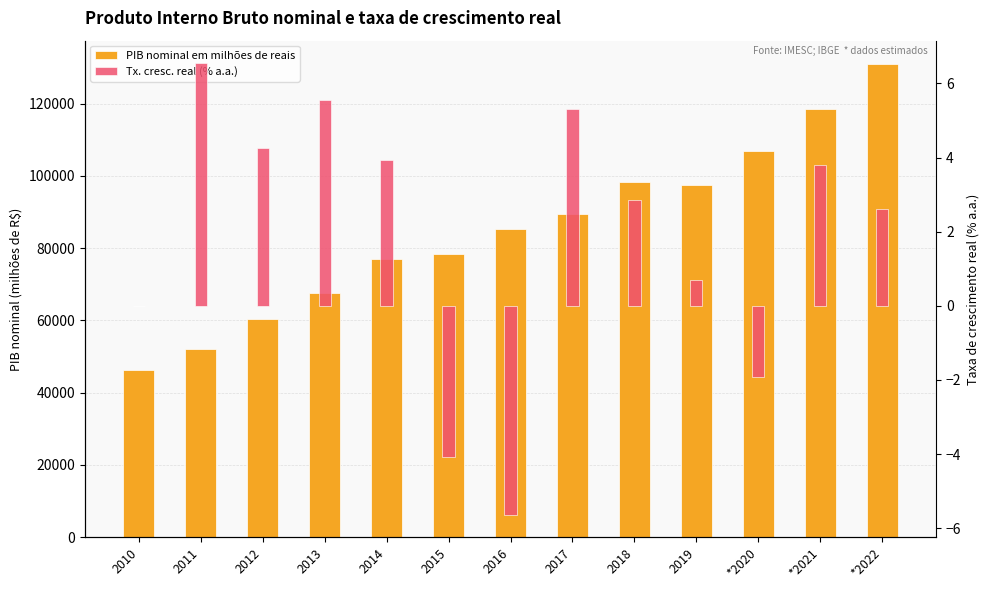

Rank the series by their average value, from highest to lowest.

PIB nominal em milhões de reais, Tx. cresc. real (% a.a.)